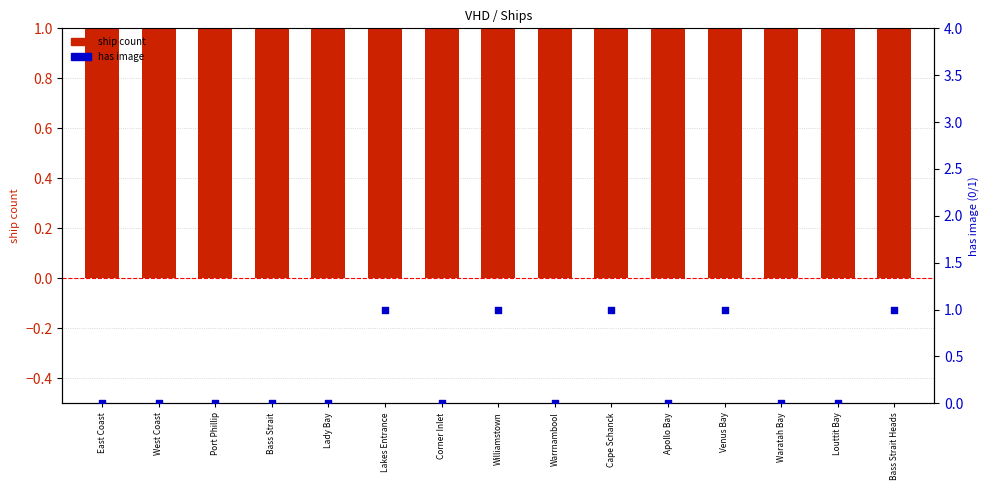

Which series has the largest Y range (max minus min)?

ship count